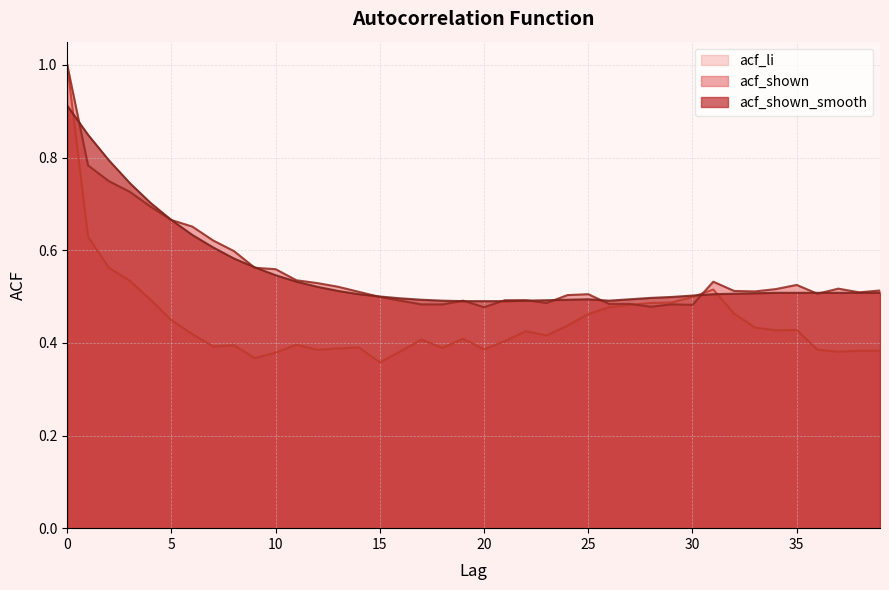

What is the minimum value shown in the chart?

0.4